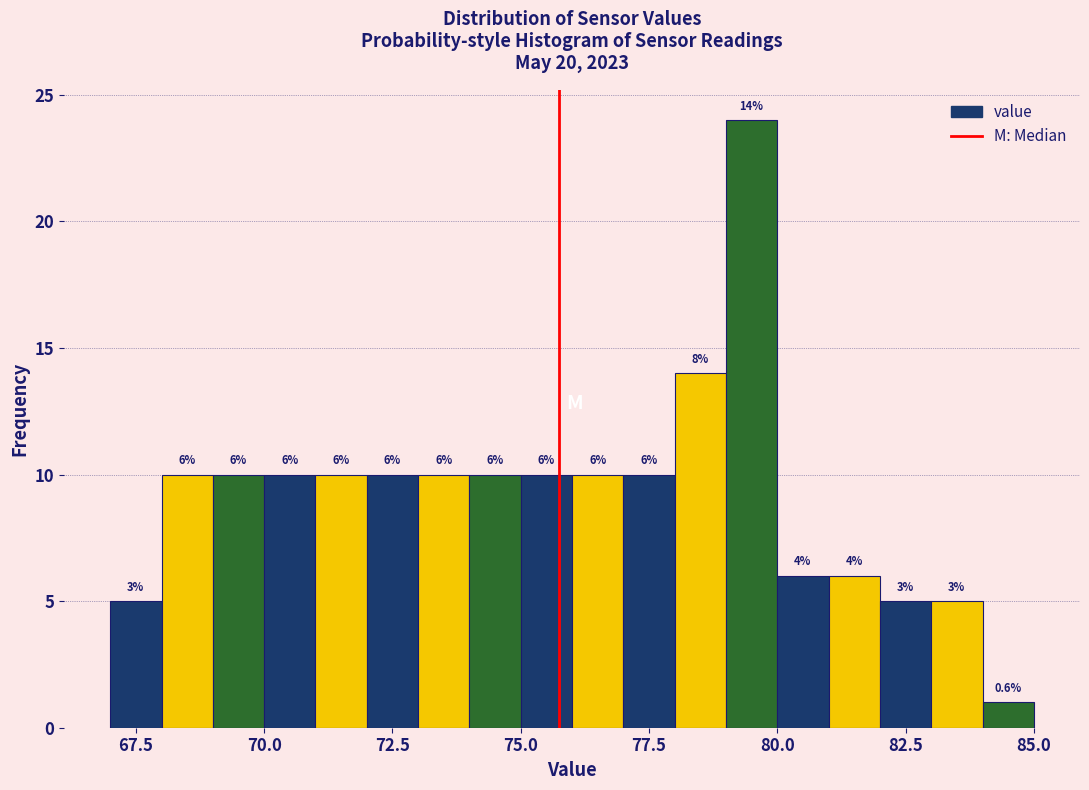

Around what value on the x-axis is the tallest bar? Give the approximate position of its centre, as read against the axis.

79.5